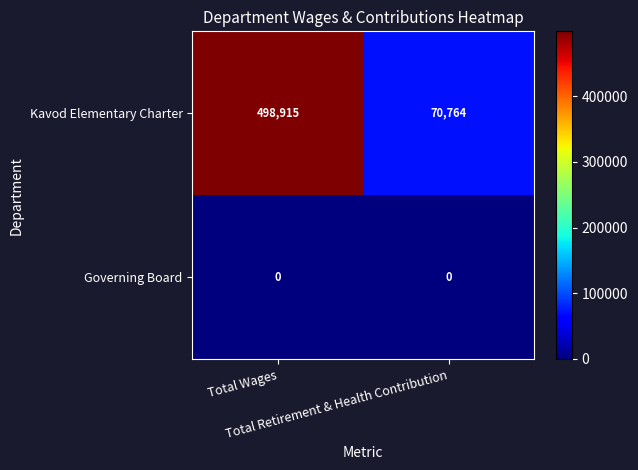

How many data points does each series have?

2